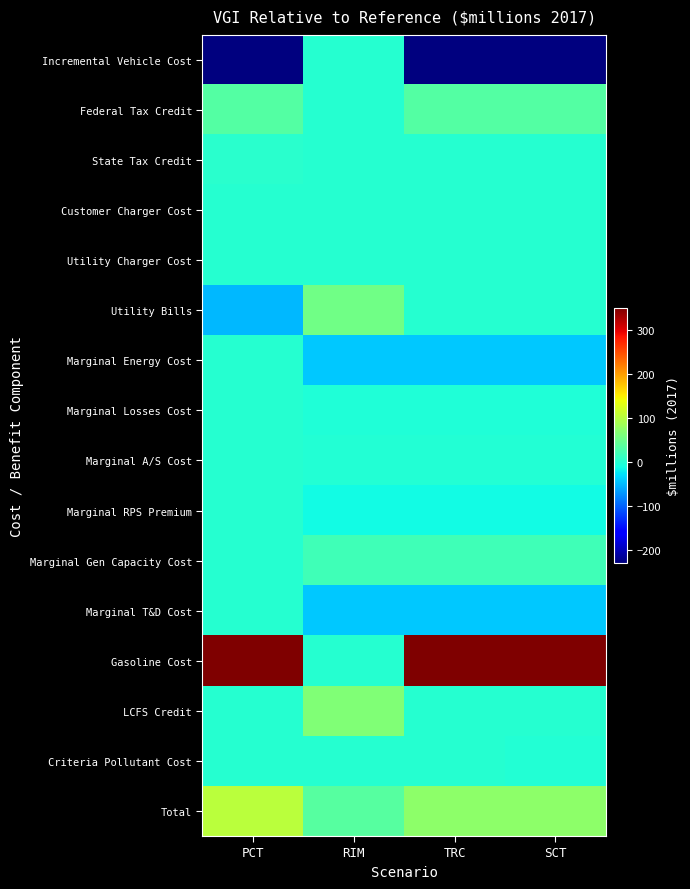

What is the total value across all series at PCT?

211.6